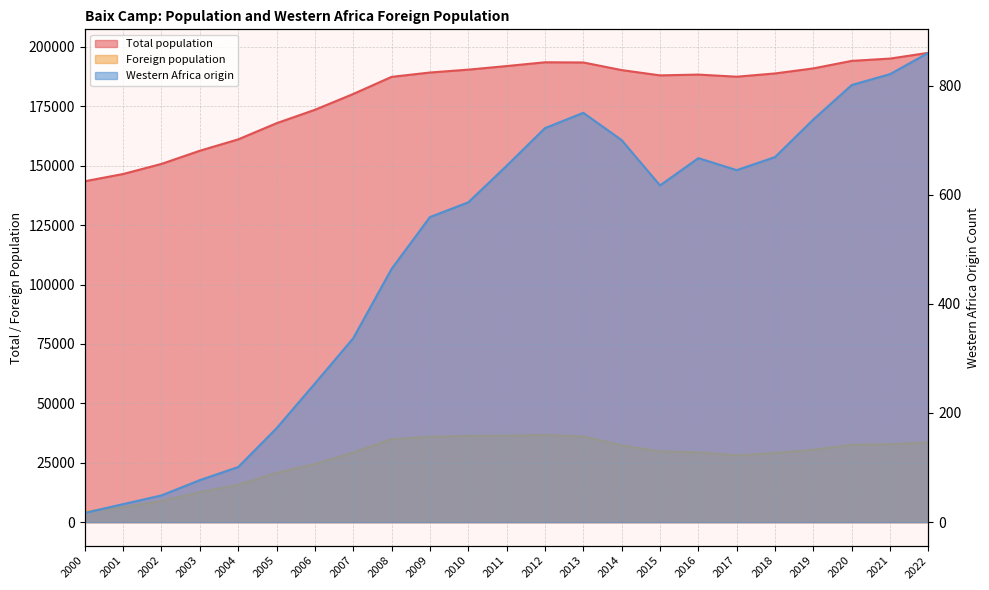

Between 2015 and 2020, which is larger?

2020